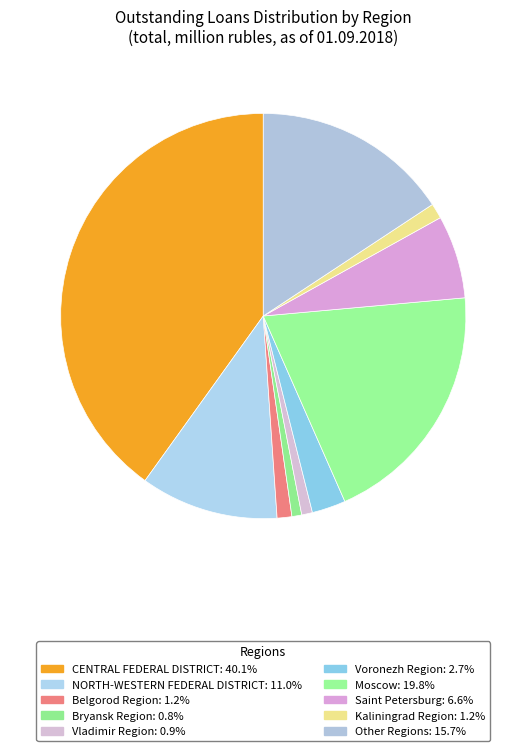

Is there a majority slice in this chart?

No